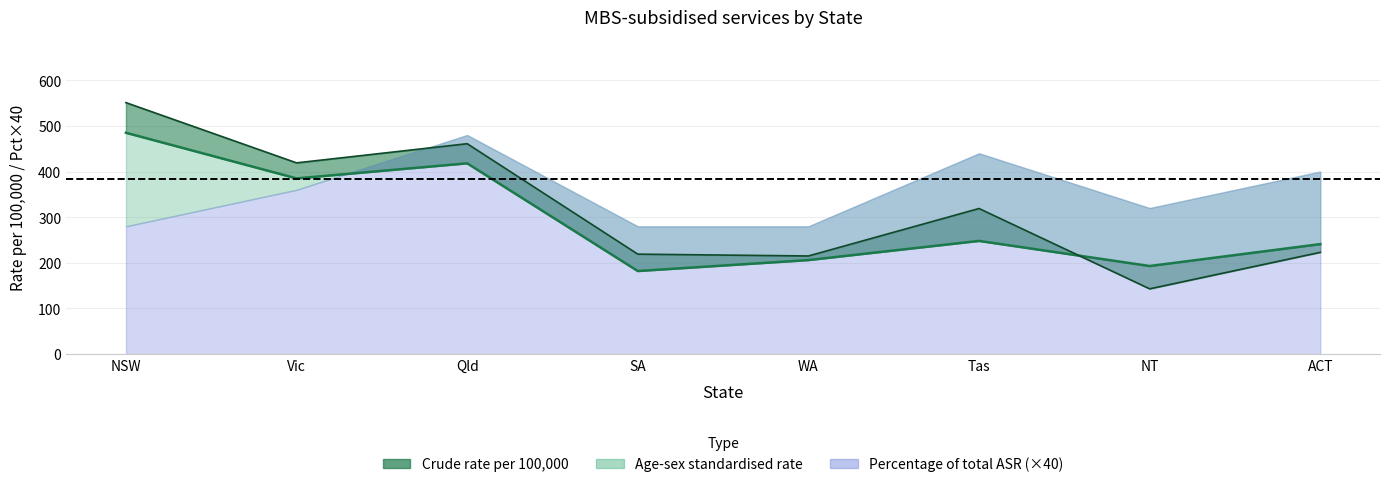

Where do Crude rate per 100,000 and Age-sex standardised rate first cross each other?

Tas and NT